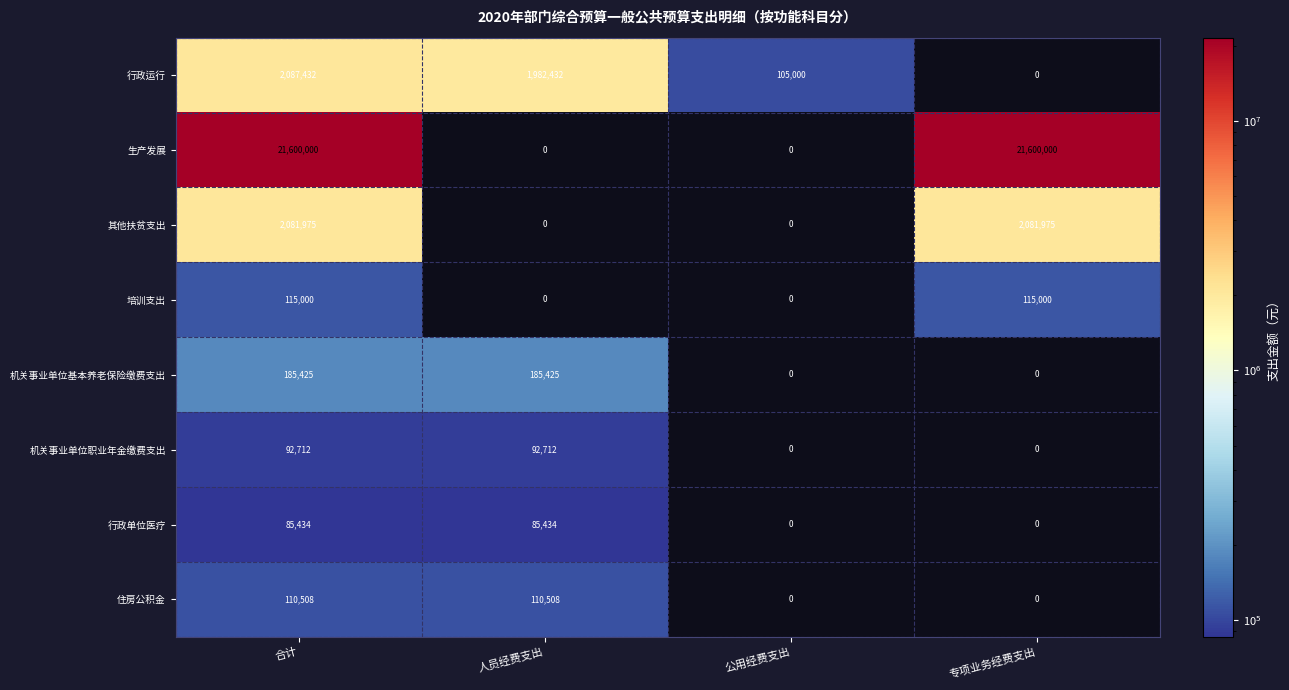

The value of 其他扶贫支出 at 公用经费支出 is 0. True or false?

True